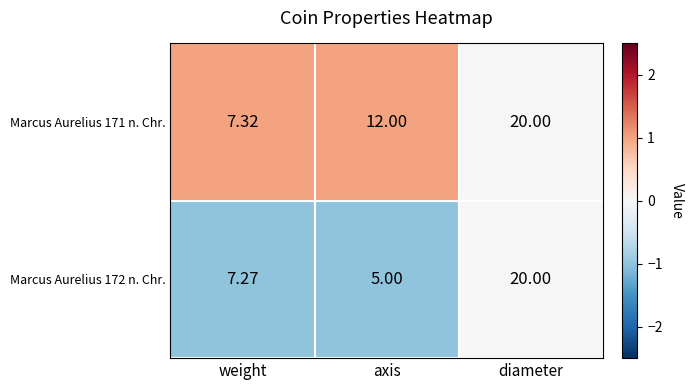

At which category is the sum across all series the highest?

diameter